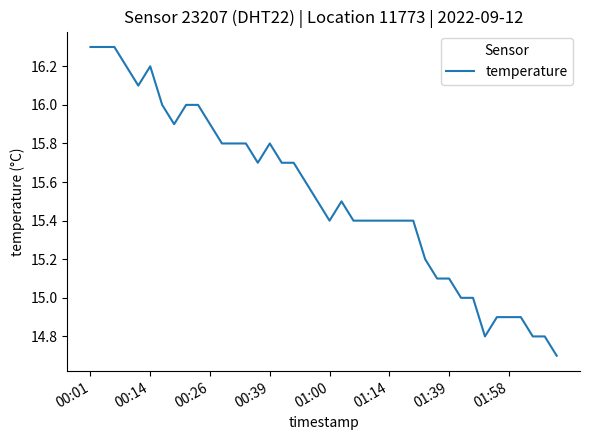

What is the difference between the maximum and minimum values?

1.6